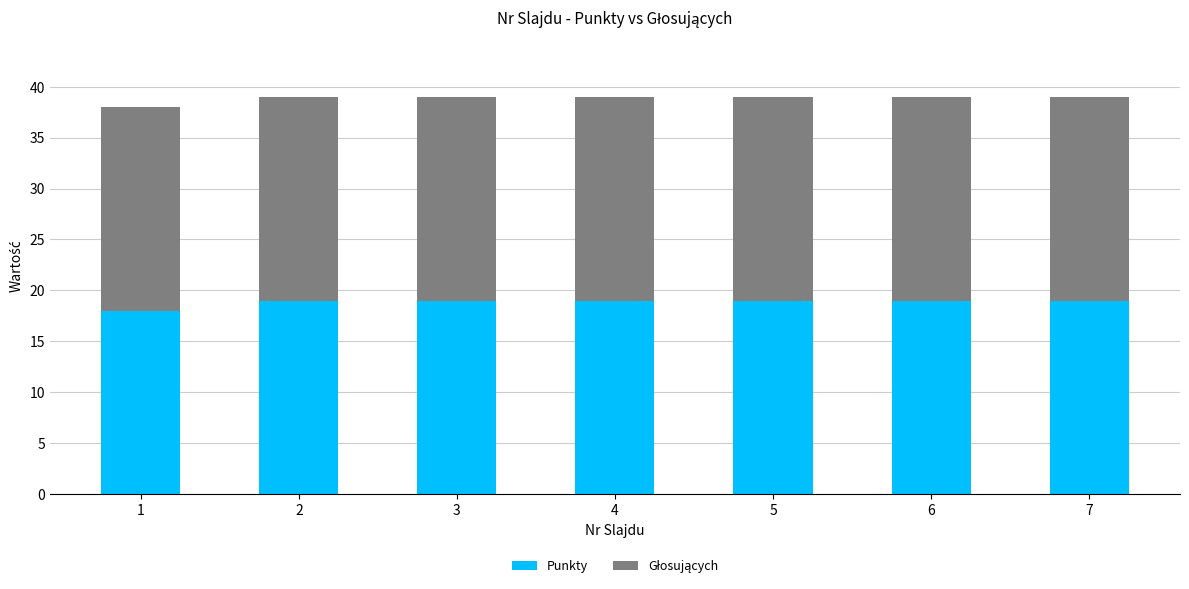

How many Punkty values are between 19 and 20?

6